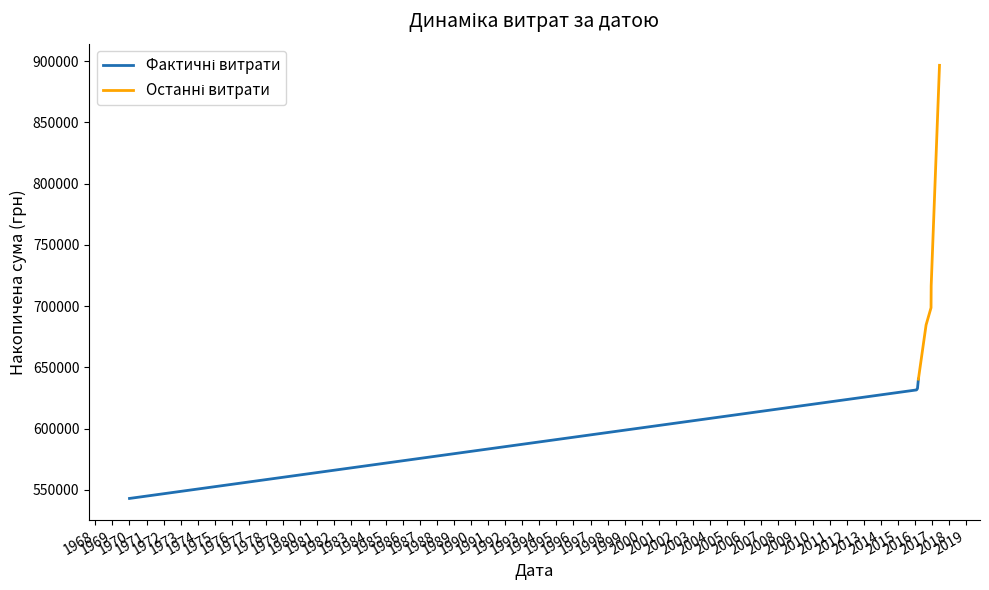

Rank the series at 1968 from highest to lowest value.

Останні витрати, Фактичні витрати